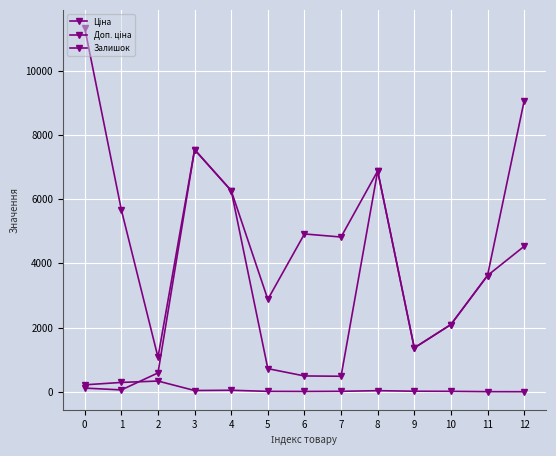

True or false: Залишок and Ціна cross at least once.

True